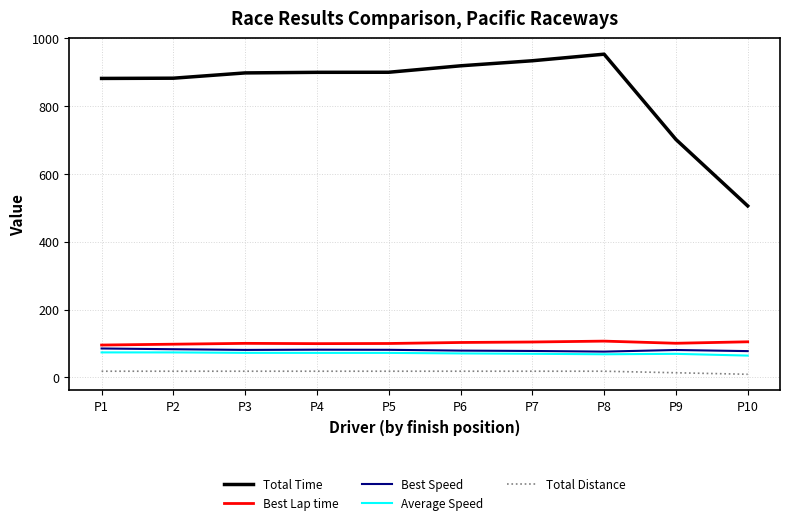

True or false: Best Lap time and Total Distance cross at least once.

False